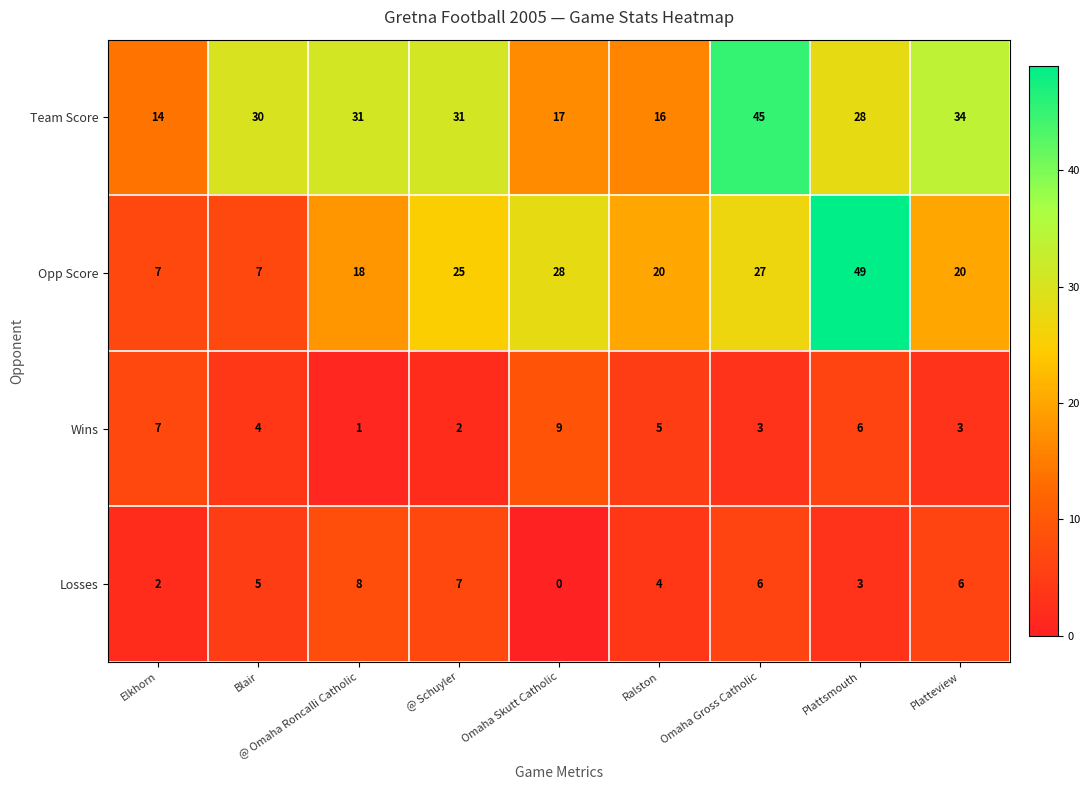

Which series has the largest total across all categories?

Team Score